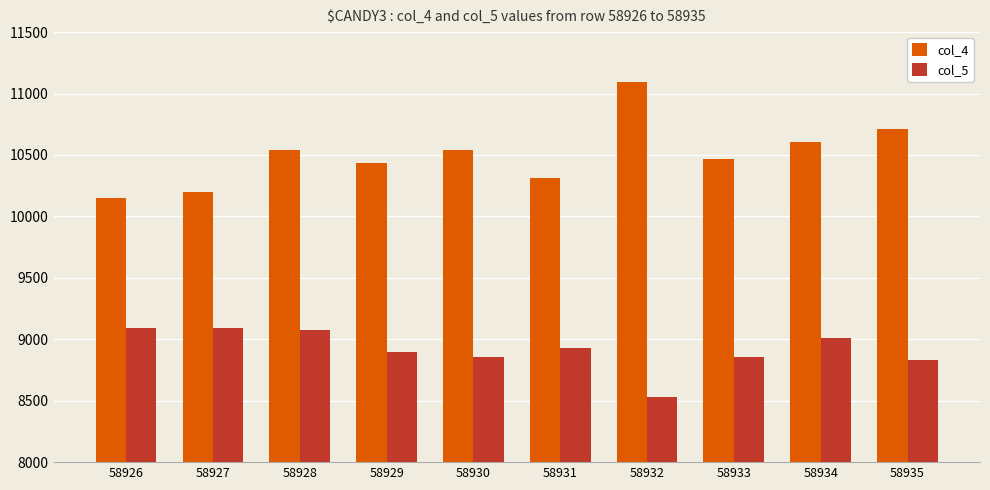

Which series has the largest range (max minus min)?

col_4